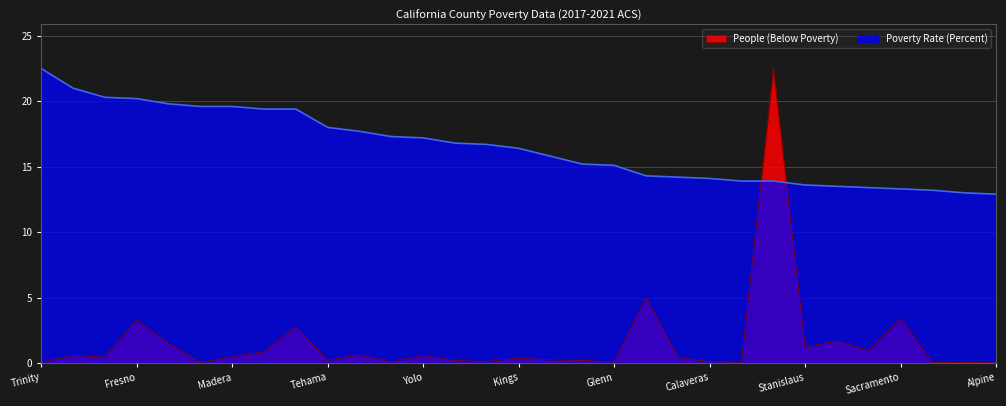

True or false: Poverty Rate (Percent) and People (Below Poverty) intersect in this chart.

True